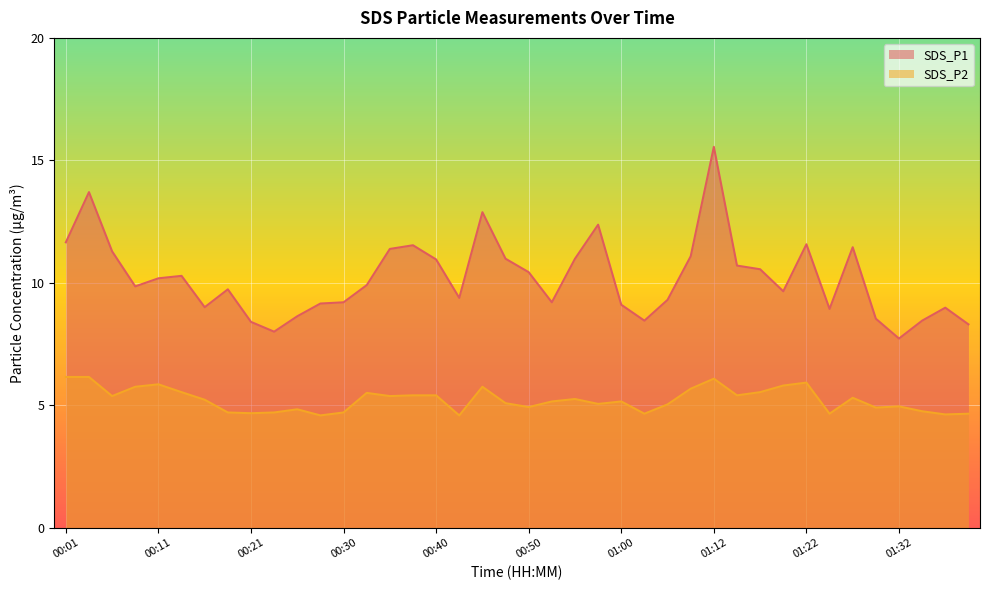

Between 01:22 and 00:30, which is larger?

01:22